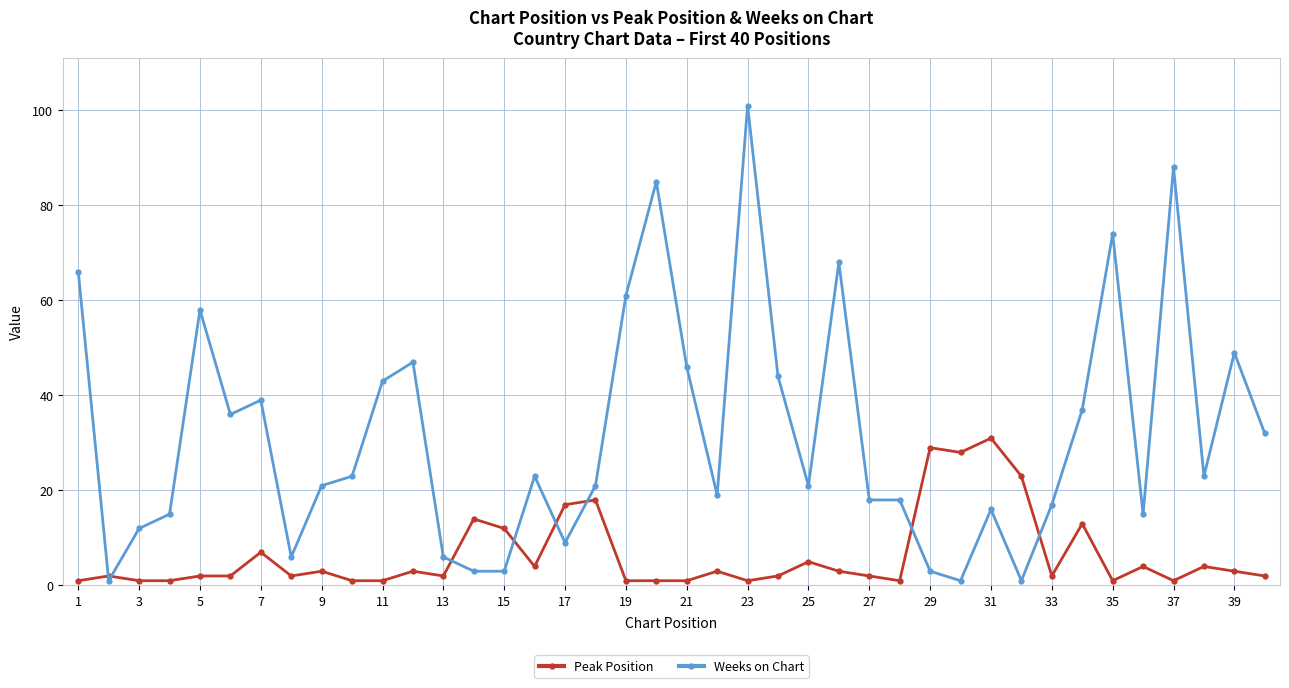

Which series has the widest spread of values?

Weeks on Chart